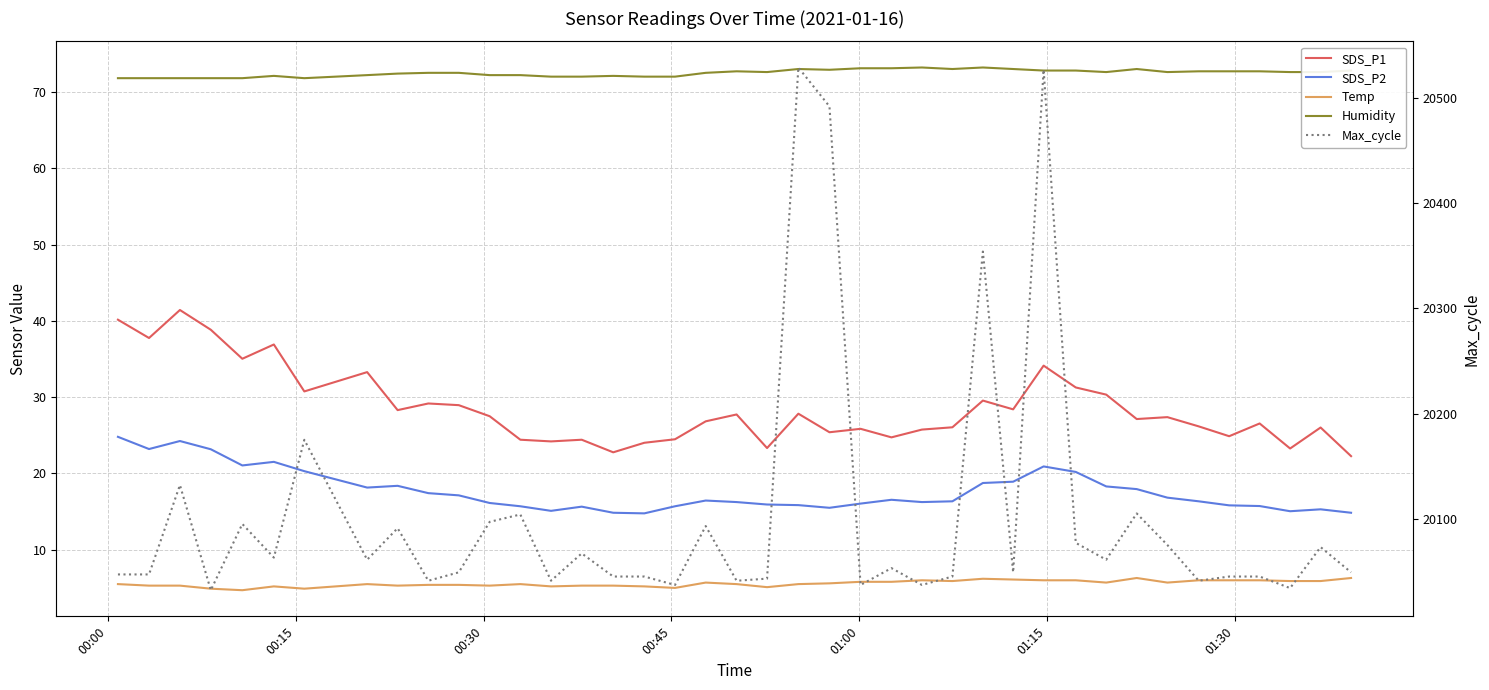

How many interior local peaks does the SDS_P2 series have?

8